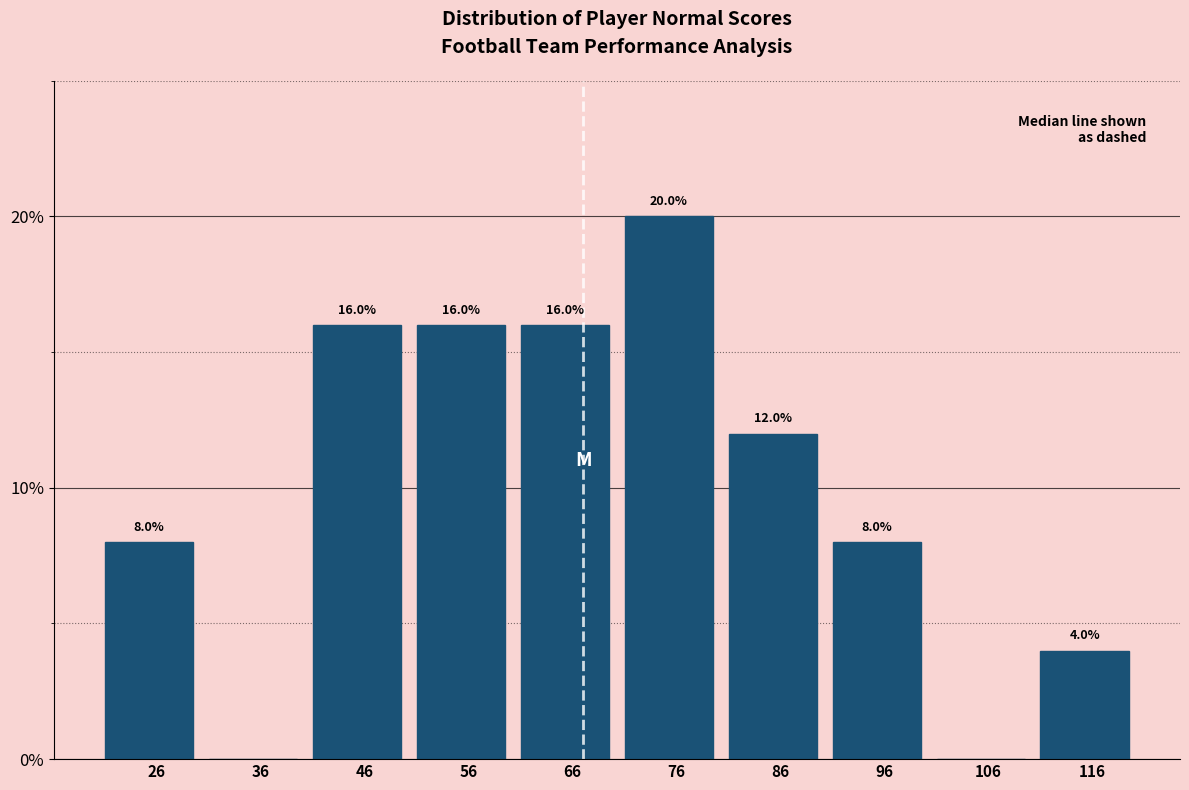

Reading left to right, what are all the values shown in this chart?

26=8	36=0	46=16	56=16	66=16	76=20	86=12	96=8	106=0	116=4